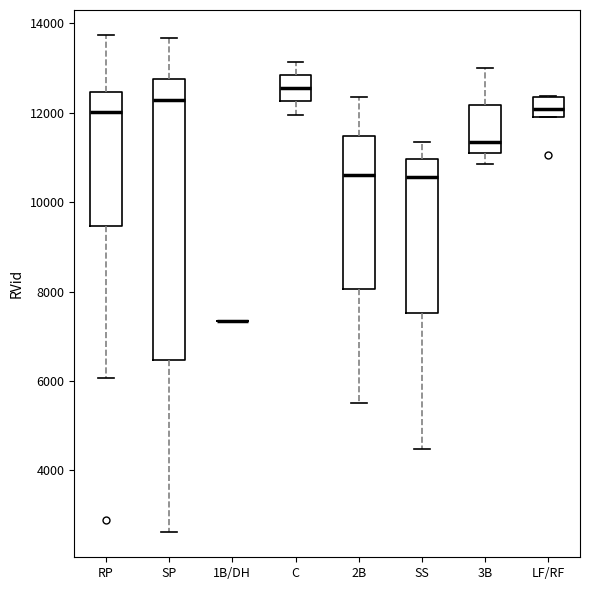

Reading left to right, transcribe this box plot: for each box, give where its median line is, the range the box spans, and where its two whiskers end, as read against the y-axis. The values are not printed on the chart, so give them approximately, as read against the axis.

RP: median 12000, box 9400 to 12400, whiskers 6000 to 13800
SP: median 12200, box 6400 to 12800, whiskers 2600 to 13600
1B/DH: box collapsed to a line at 7400, whiskers 7400 to 7400
C: median 12600, box 12200 to 12800, whiskers 12000 to 13200
2B: median 10600, box 8000 to 11400, whiskers 5600 to 12400
SS: median 10600, box 7600 to 11000, whiskers 4400 to 11400
3B: median 11400, box 11000 to 12200, whiskers 10800 to 13000
LF/RF: median 12000 (inside the box), box 12000 to 12400, whiskers 12000 to 12400